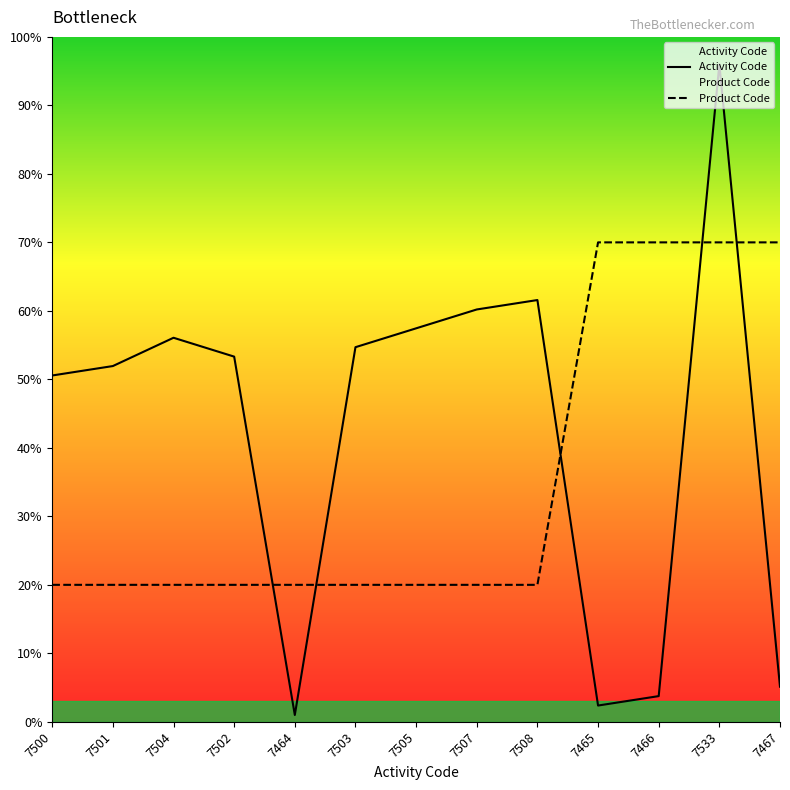

List the labels in order of Product Code value, smallest first.

7500, 7501, 7504, 7502, 7464, 7503, 7505, 7507, 7508, 7465, 7466, 7533, 7467